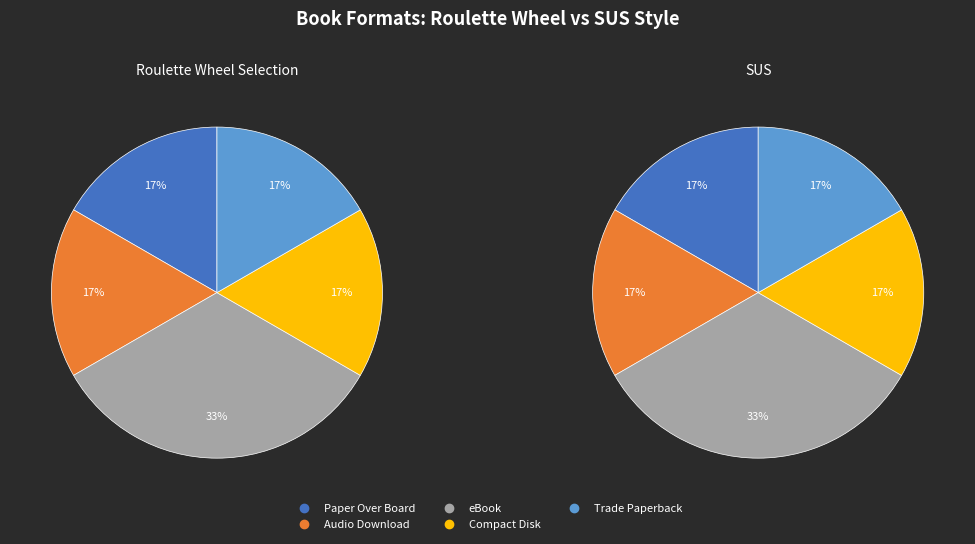

Is Compact Disk the majority of the pie?

No